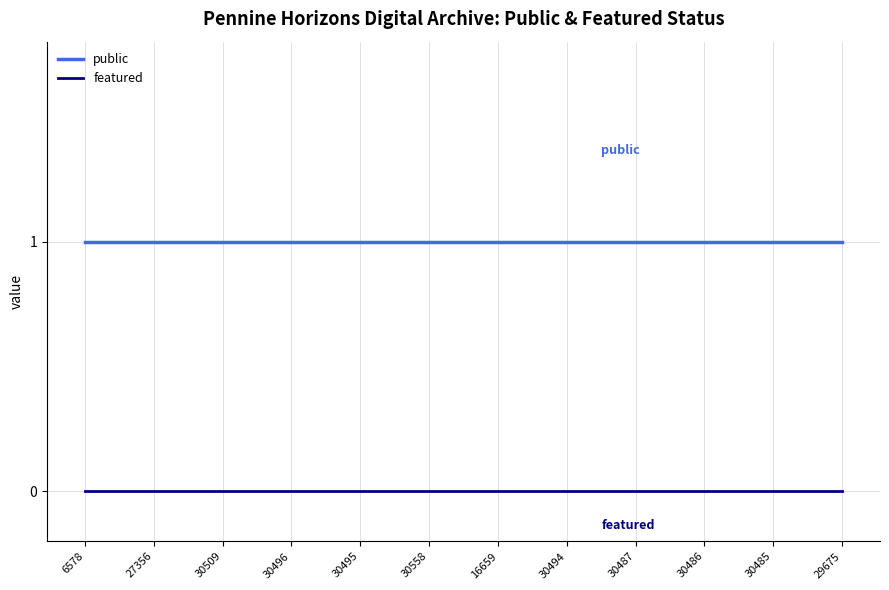

At 16659, list the series in order from largest to smallest.

public, featured